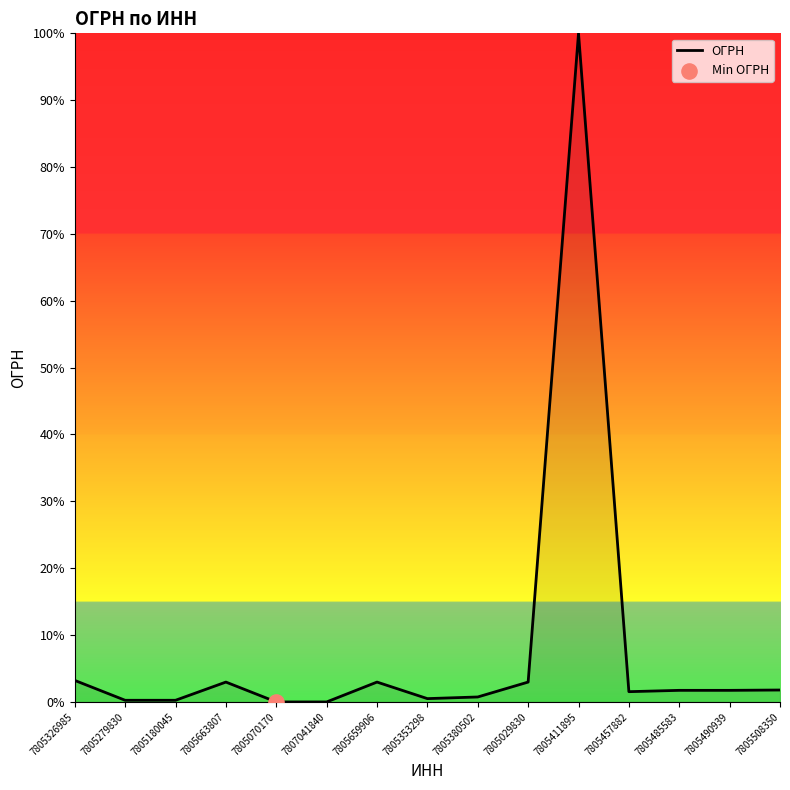

Which has a higher value, 7805457882 or 7805180045?

7805457882